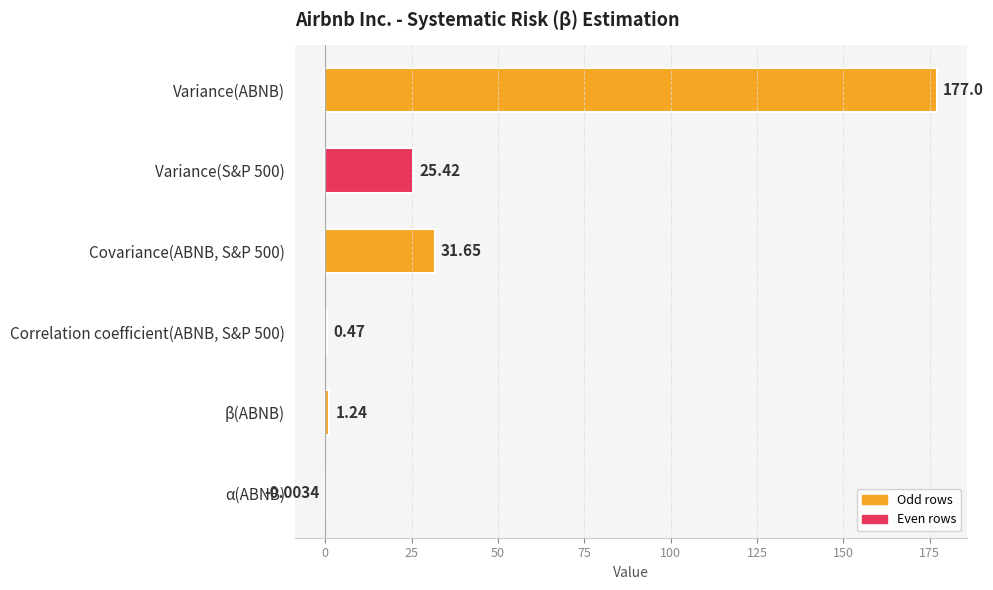

What is the sum of the values at Covariance(ABNB, S&P 500) and α(ABNB)?

31.6